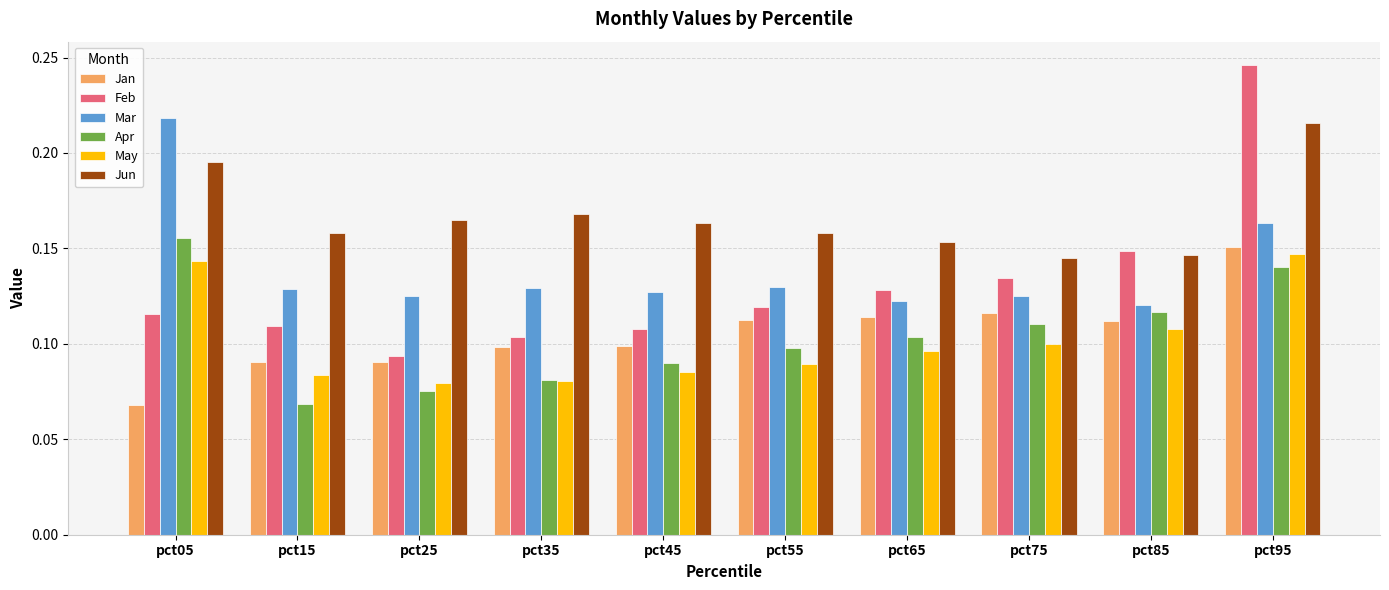

At how many categories does at least one series exceed 0?

10